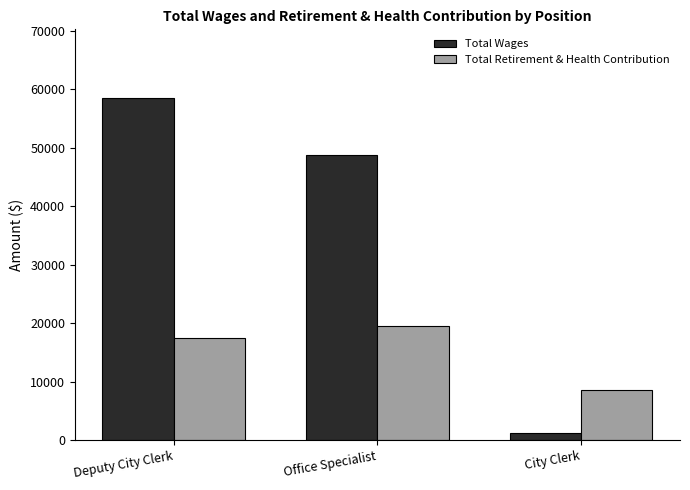

Rank the series by their maximum value, from lowest to highest.

Total Retirement & Health Contribution, Total Wages